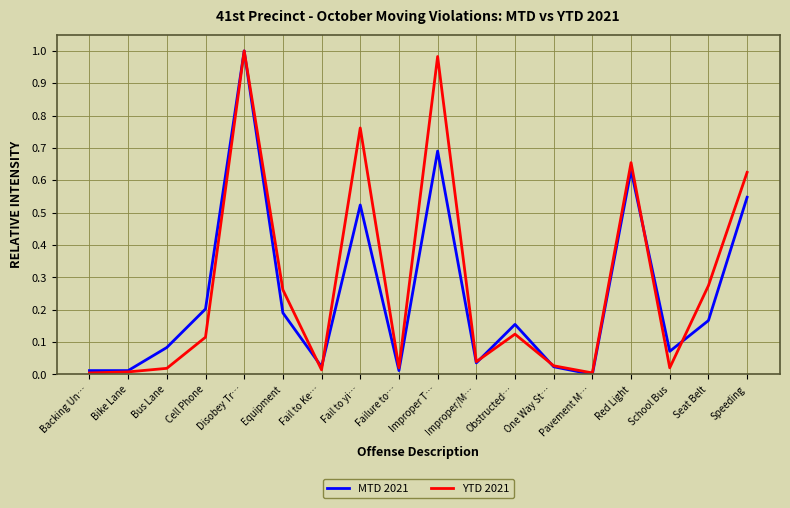

The value of MTD 2021 at Speeding is 0.8. True or false?

False